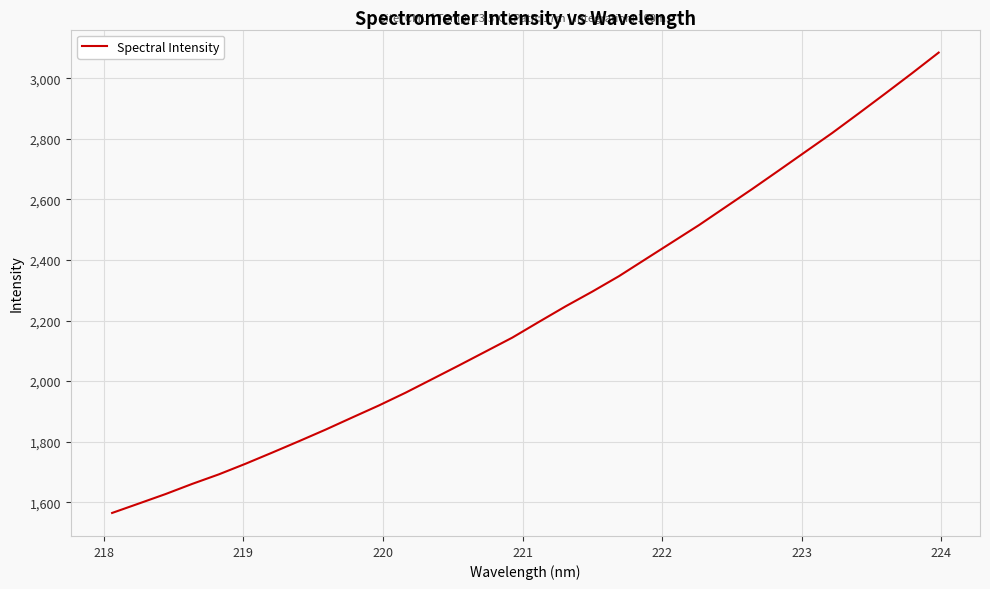

What is the minimum value shown in the chart?

1564.6